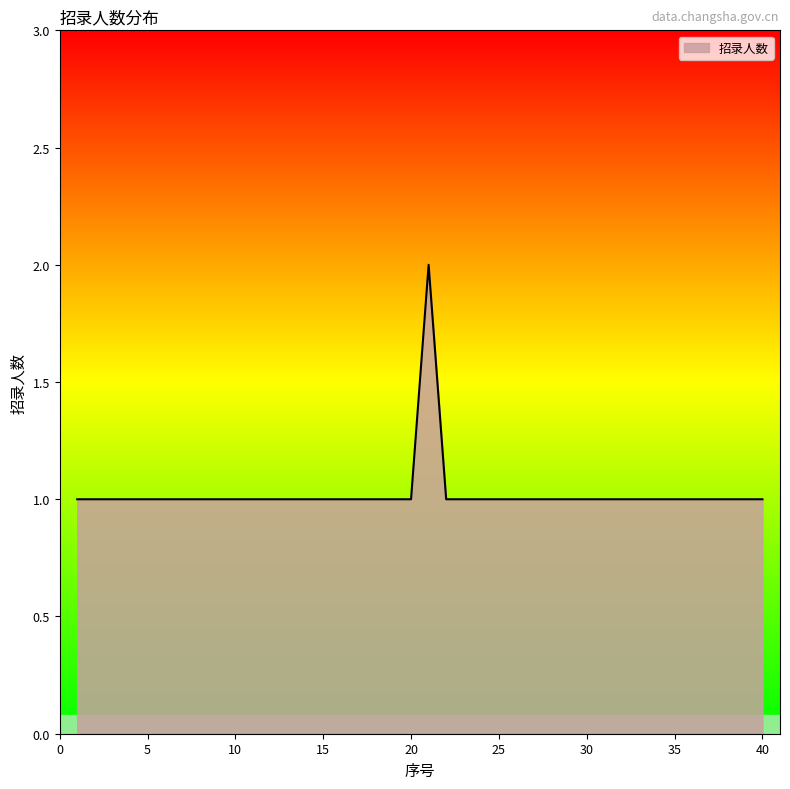

Count the values in the range 1 to 2.

40